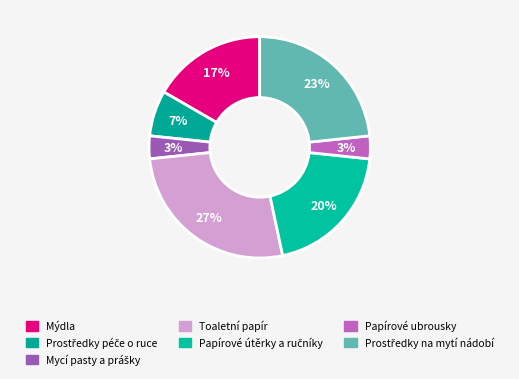

What percentage is the Toaletní papír slice, to the nearest percent?

27%